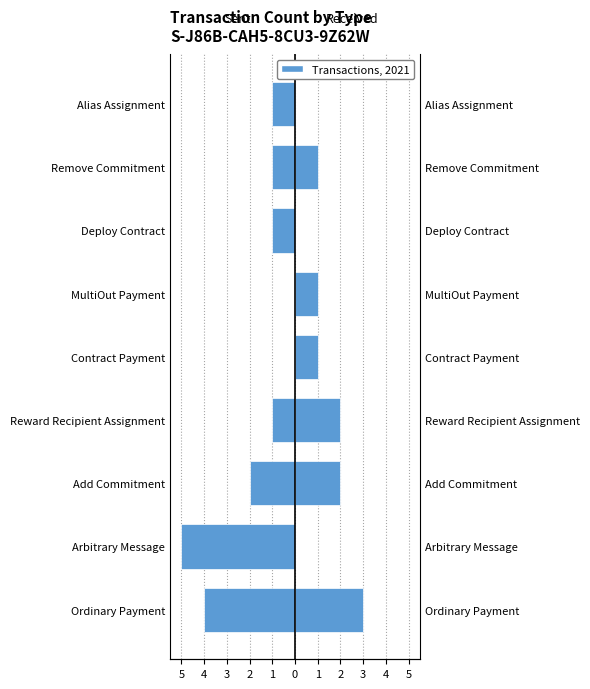

At how many categories does at least one series exceed 2?

1